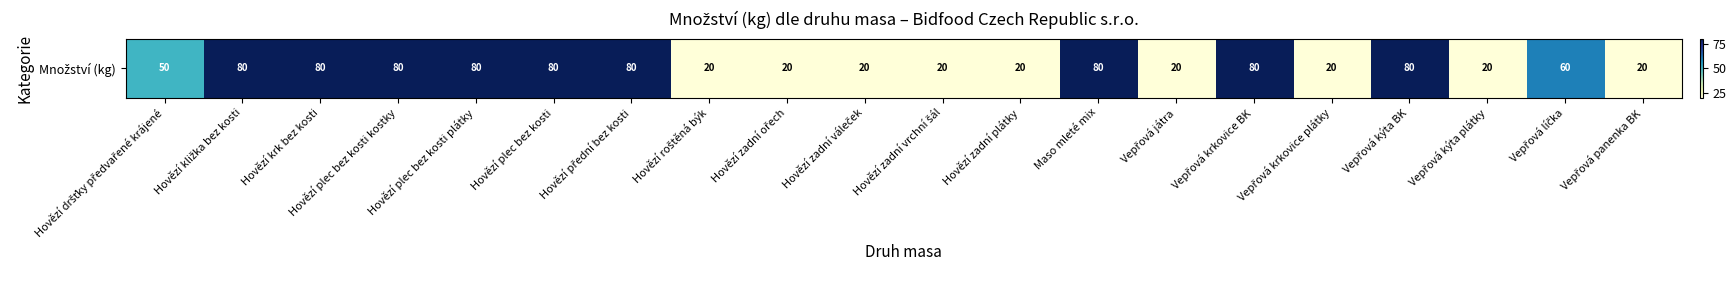

Reading left to right, list all the values displayed in this chart.

Hovězí dršťky předvařené krájené=50	Hovězí kližka bez kosti=80	Hovězí krk bez kosti=80	Hovězí plec bez kosti kostky=80	Hovězí plec bez kosti plátky=80	Hovězí plec bez kosti=80	Hovězí přední bez kosti=80	Hovězí roštěná býk=20	Hovězí zadní ořech=20	Hovězí zadní váleček=20	Hovězí zadní vrchní šál=20	Hovězí zadní plátky=20	Maso mleté mix=80	Vepřová játra=20	Vepřová krkovice BK=80	Vepřová krkovice plátky=20	Vepřová kýta BK=80	Vepřová kýta plátky=20	Vepřová líčka=60	Vepřová panenka BK=20